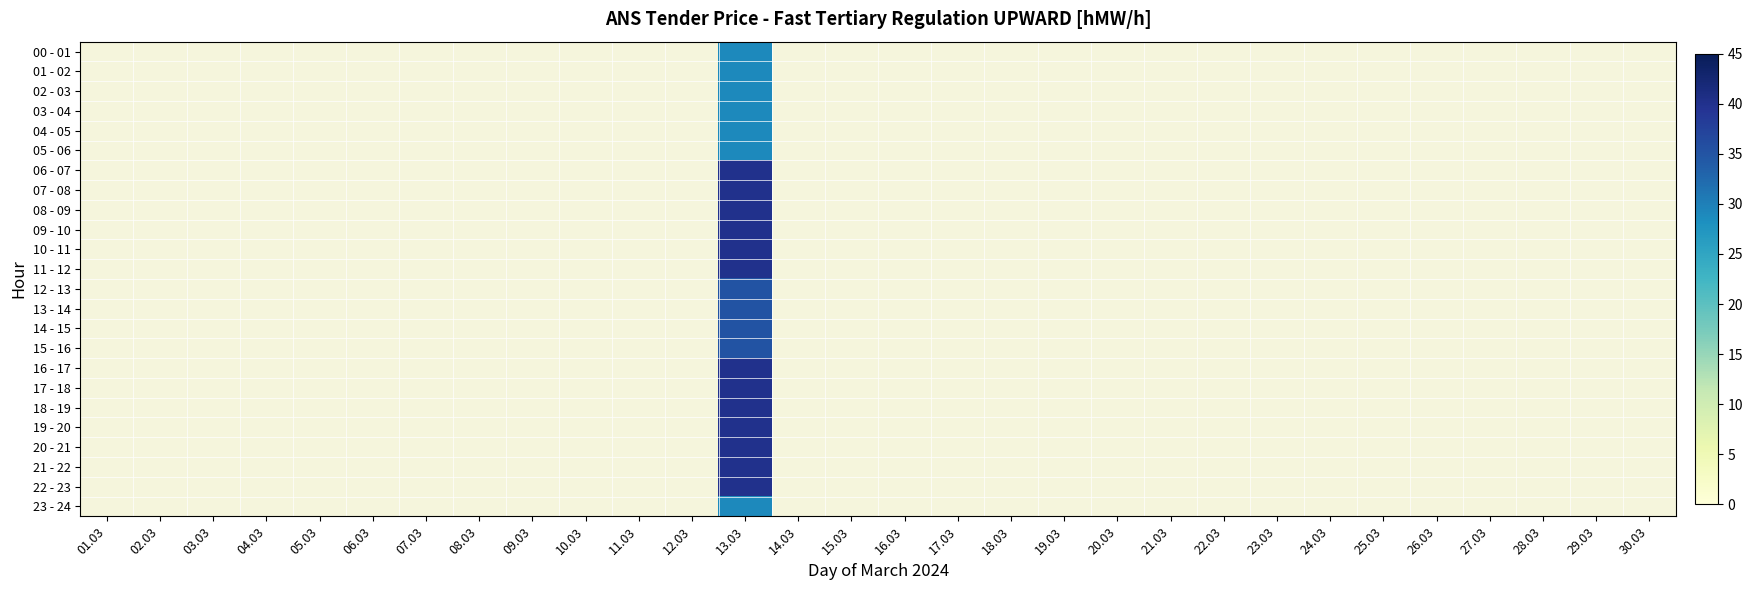

List the labels in order of 16 - 17 value, smallest first.

01.03, 02.03, 03.03, 04.03, 05.03, 06.03, 07.03, 08.03, 09.03, 10.03, 11.03, 12.03, 13.03, 14.03, 15.03, 16.03, 17.03, 18.03, 19.03, 20.03, 21.03, 22.03, 23.03, 24.03, 25.03, 26.03, 27.03, 28.03, 29.03, 30.03